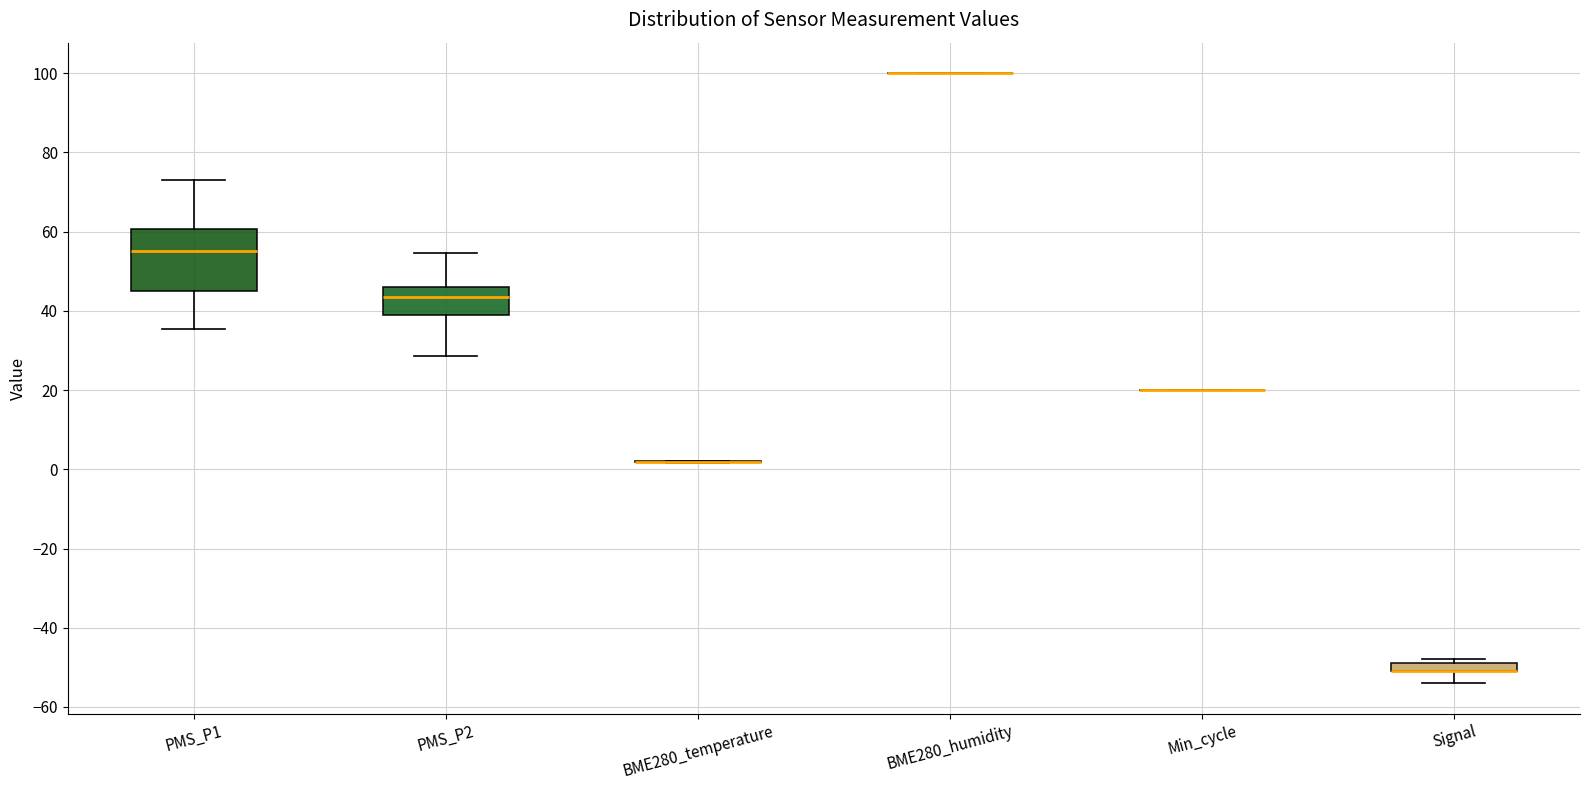

Where is the upper edge of the box for Signal on the y-axis? The values are not printed on the chart, so give them approximately, as read against the axis.

-48